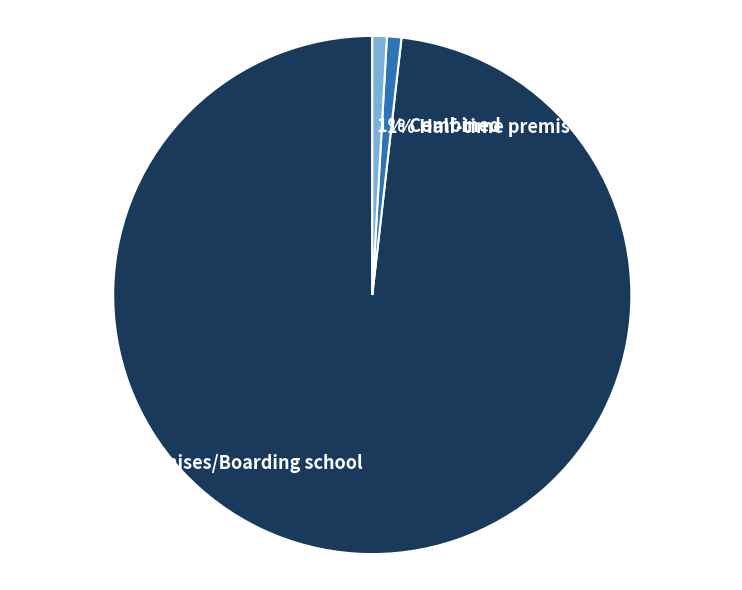

How many segments does this pie chart have?

3